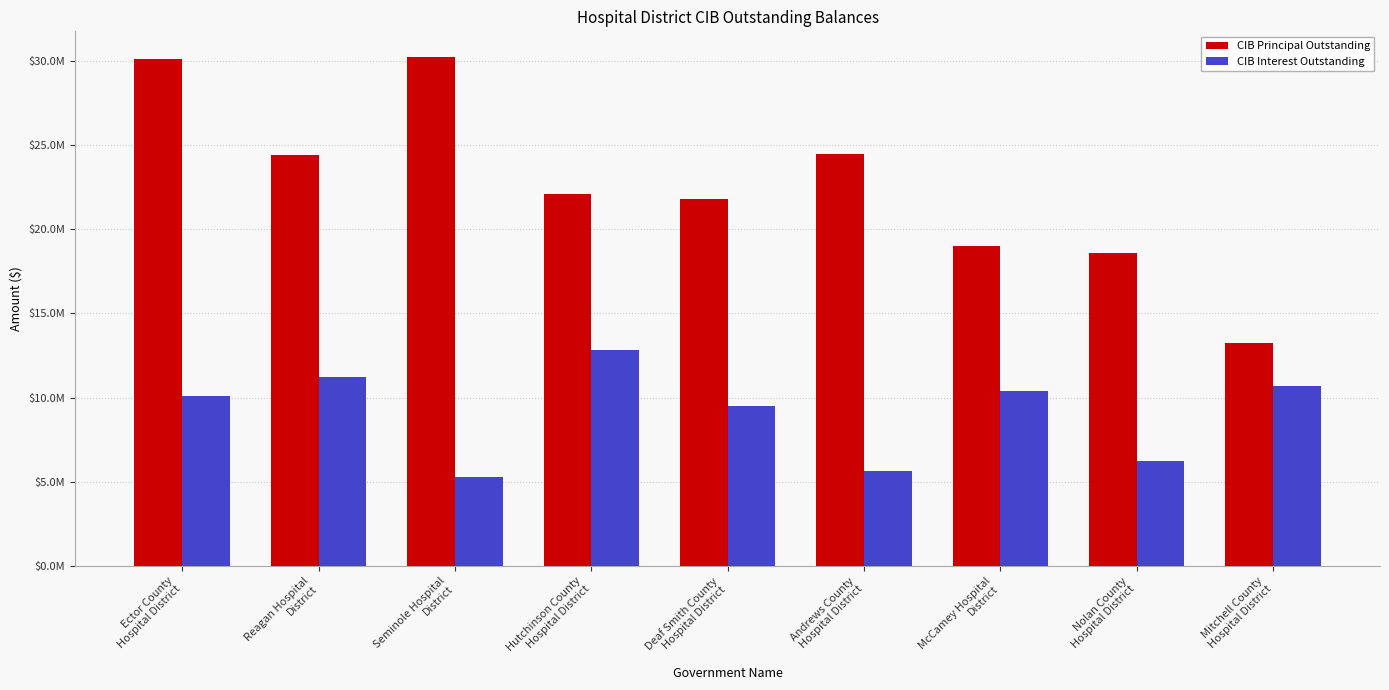

What are all the series names shown in the legend?

CIB Principal Outstanding, CIB Interest Outstanding